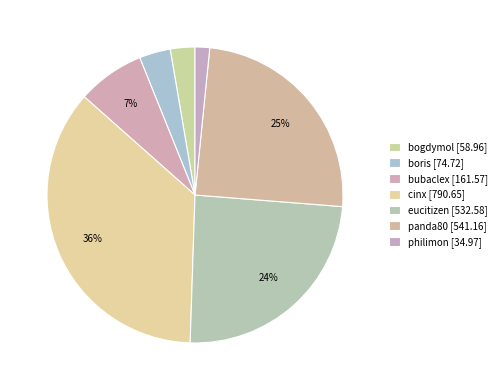

Count the number of slices in the pie.

7